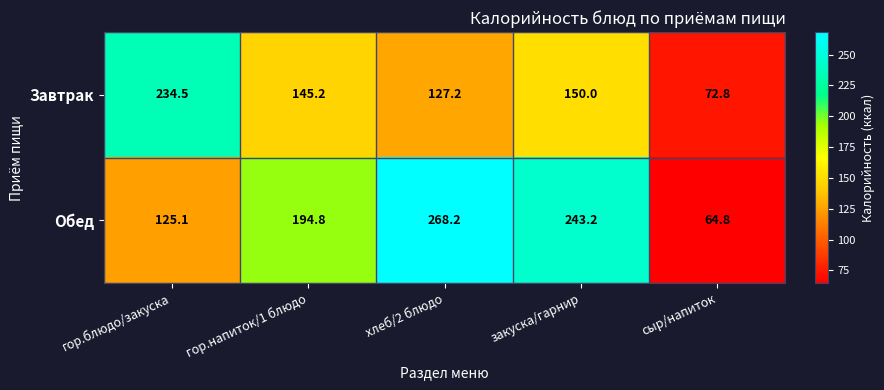

Between гор.напиток/1 блюдо and хлеб/2 блюдо, which series saw the biggest shift?

Обед